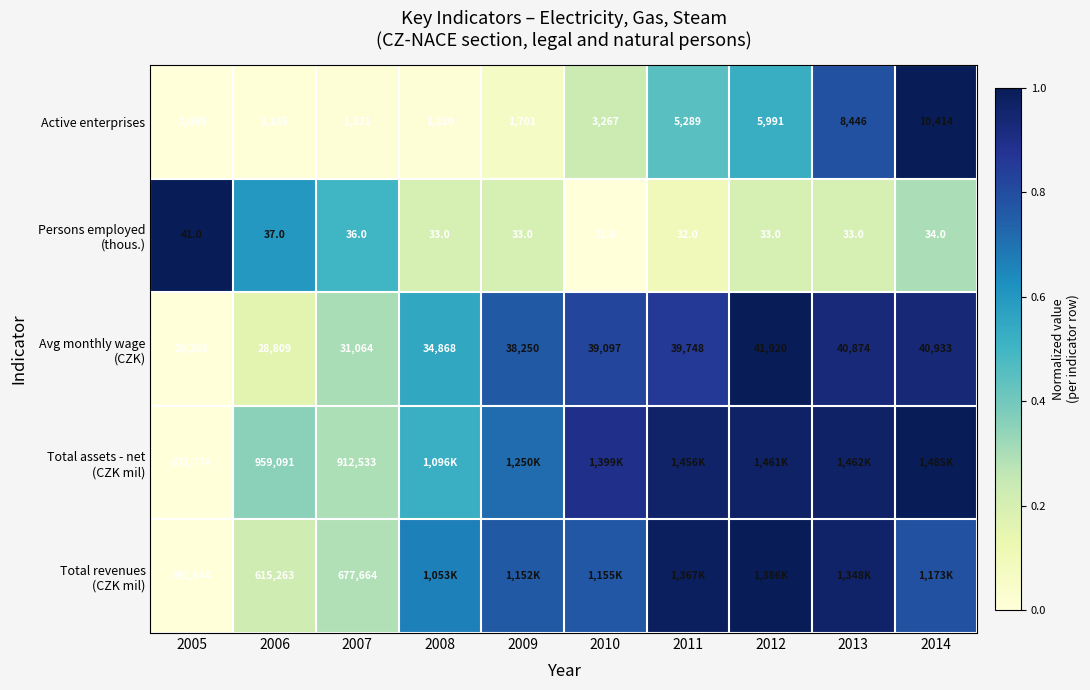

How many values in the Total assets - net (CZK mil) series exceed 0?

9